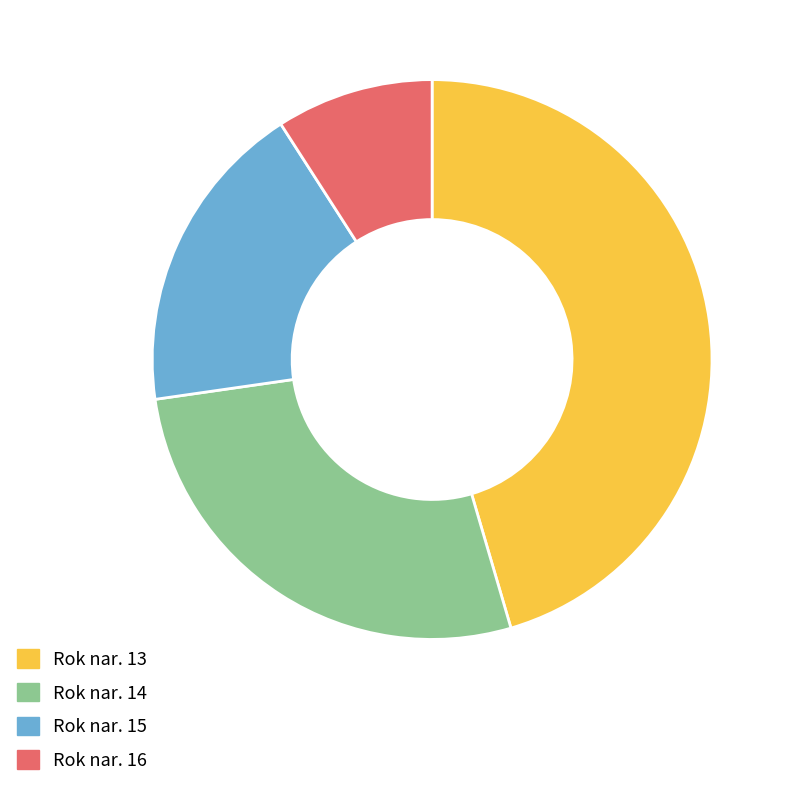

How many segments does this pie chart have?

4